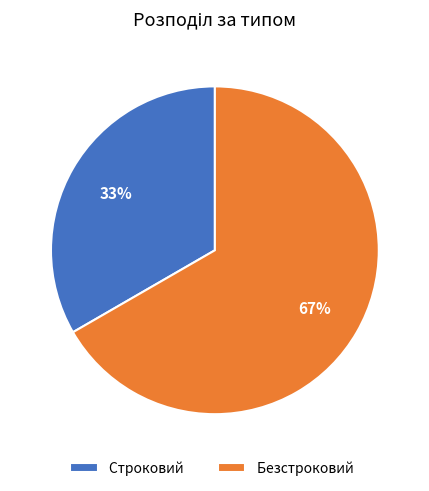

How many segments does this pie chart have?

2